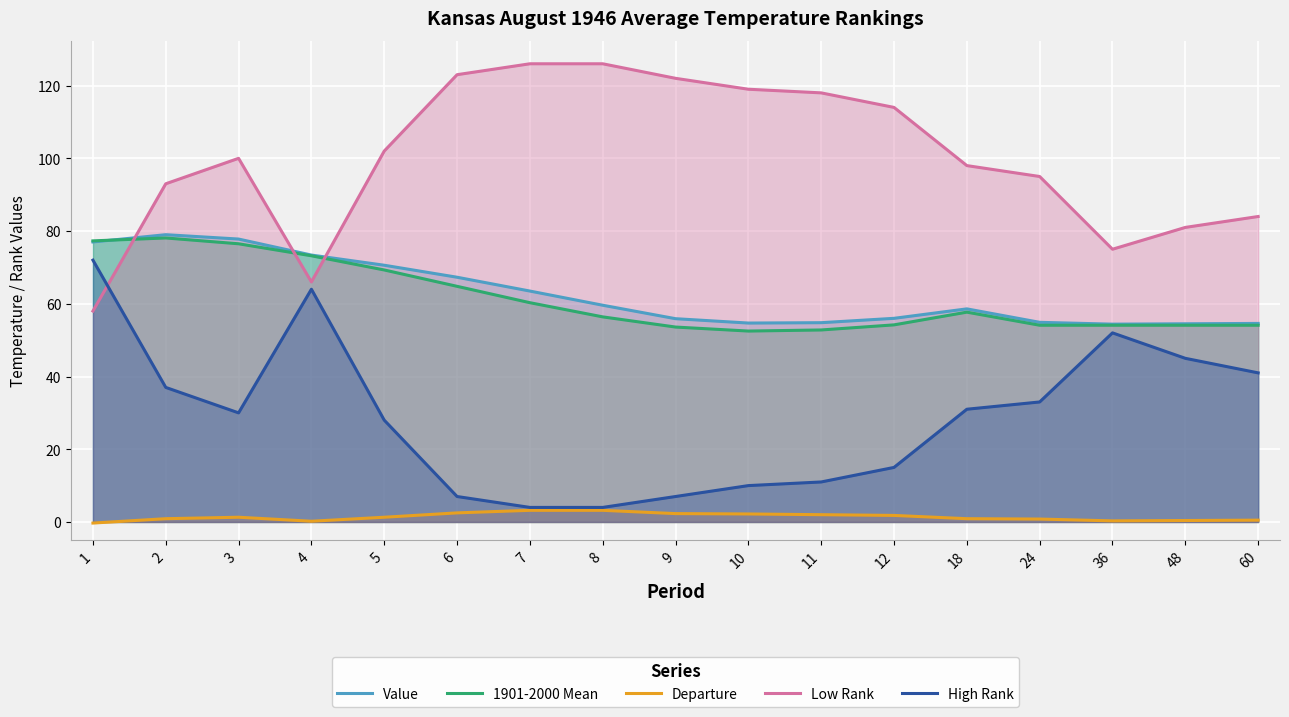

What is the sum of all Departure values?

23.5